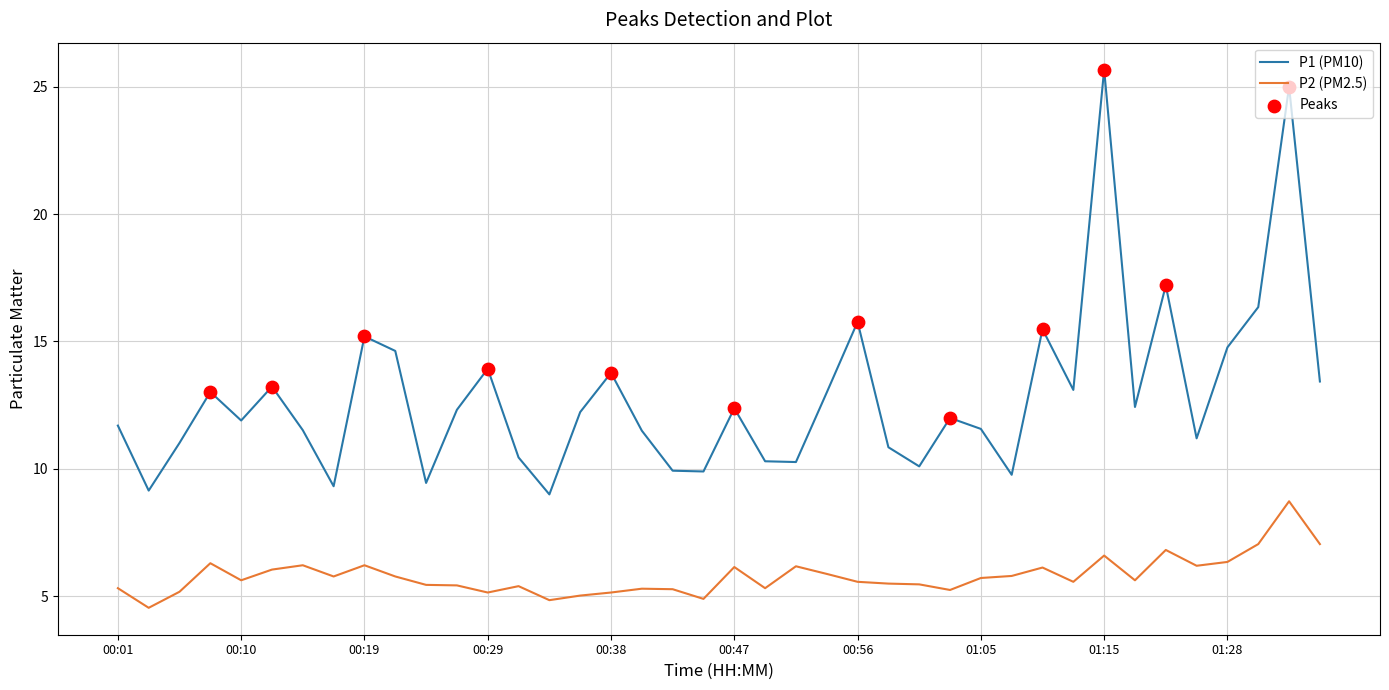

Which series has the largest total across all categories?

P1 (PM10)